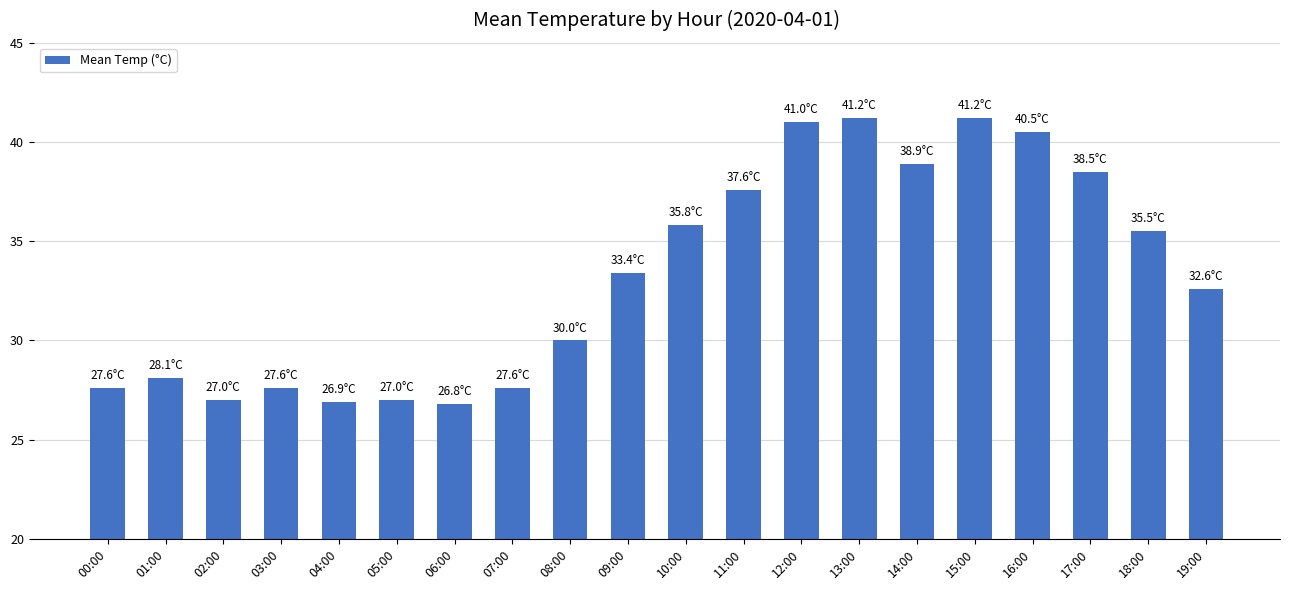

The value at 06:00 is 26.8. True or false?

True